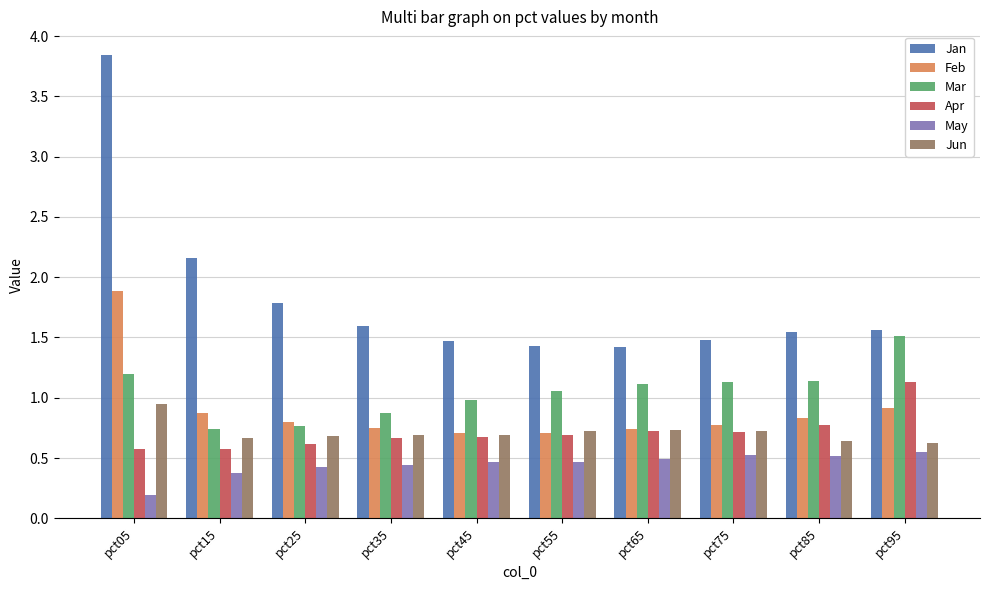

What is the sum of the Jan values at pct95 and pct35?

3.2